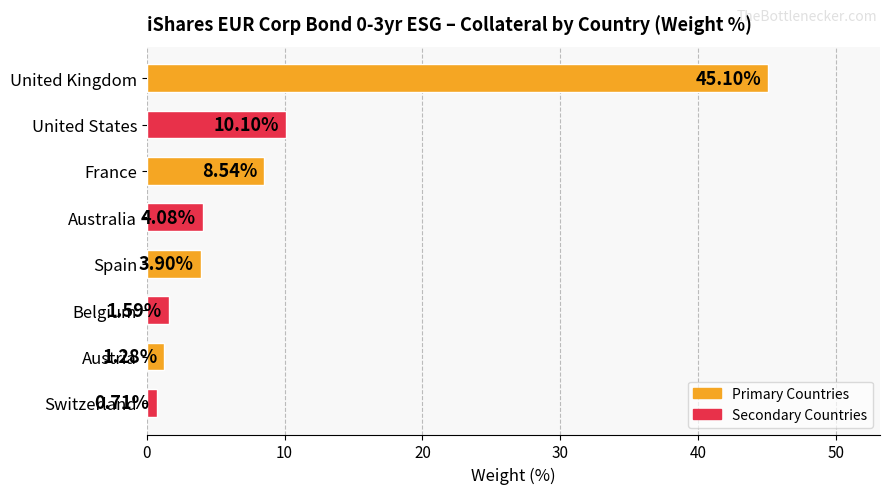

What is the ratio of the value at Australia to the value at France?

0.5